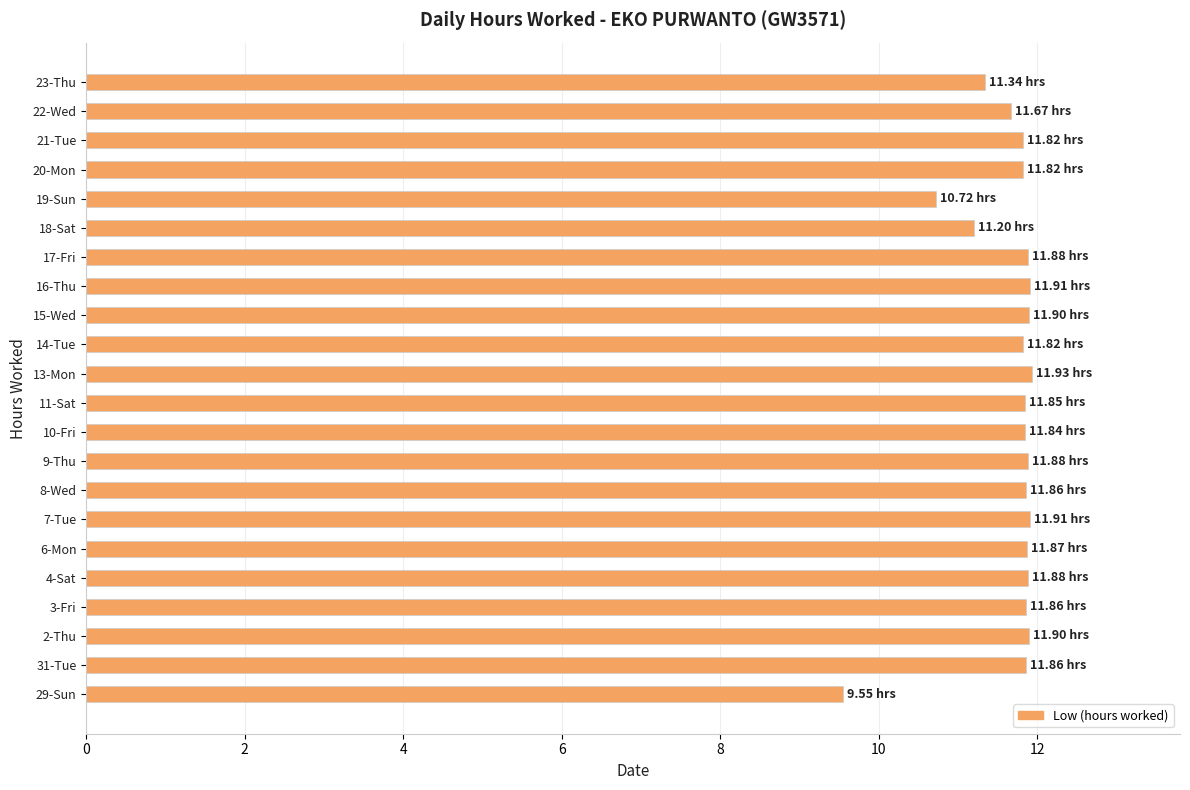

Does the chart contain any negative values?

No